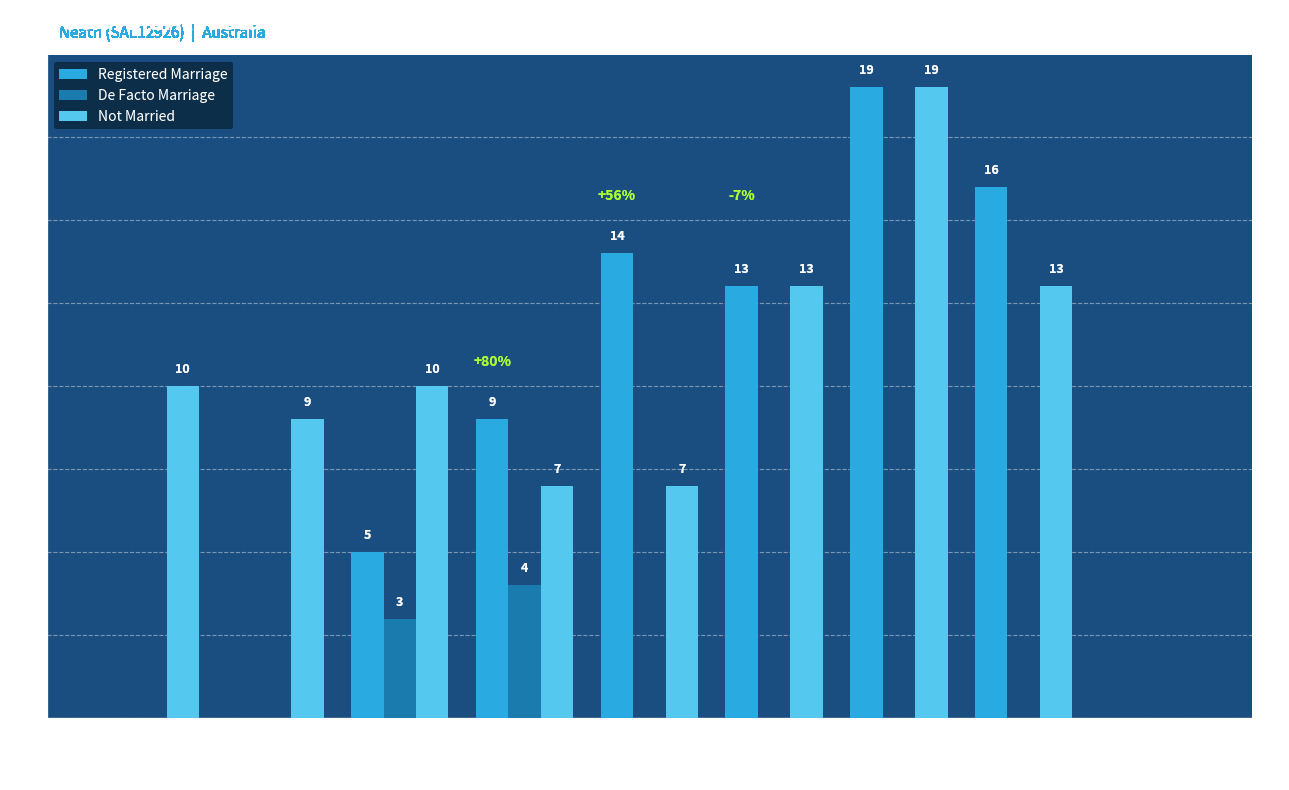

Is it true that De Facto Marriage equals 0 at 45-54 years?

True